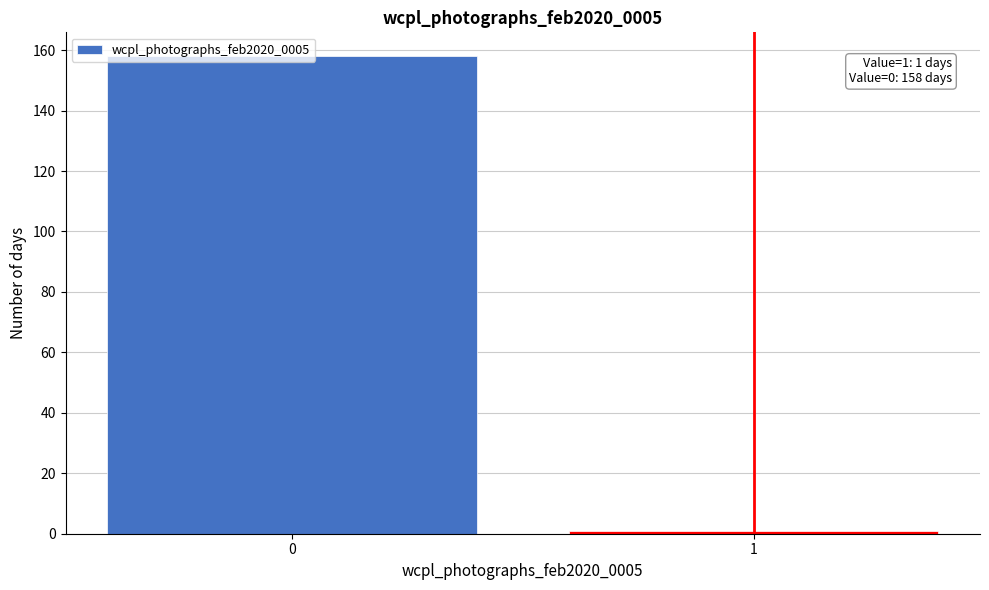

Rank the categories by value from highest to lowest.

0, 1